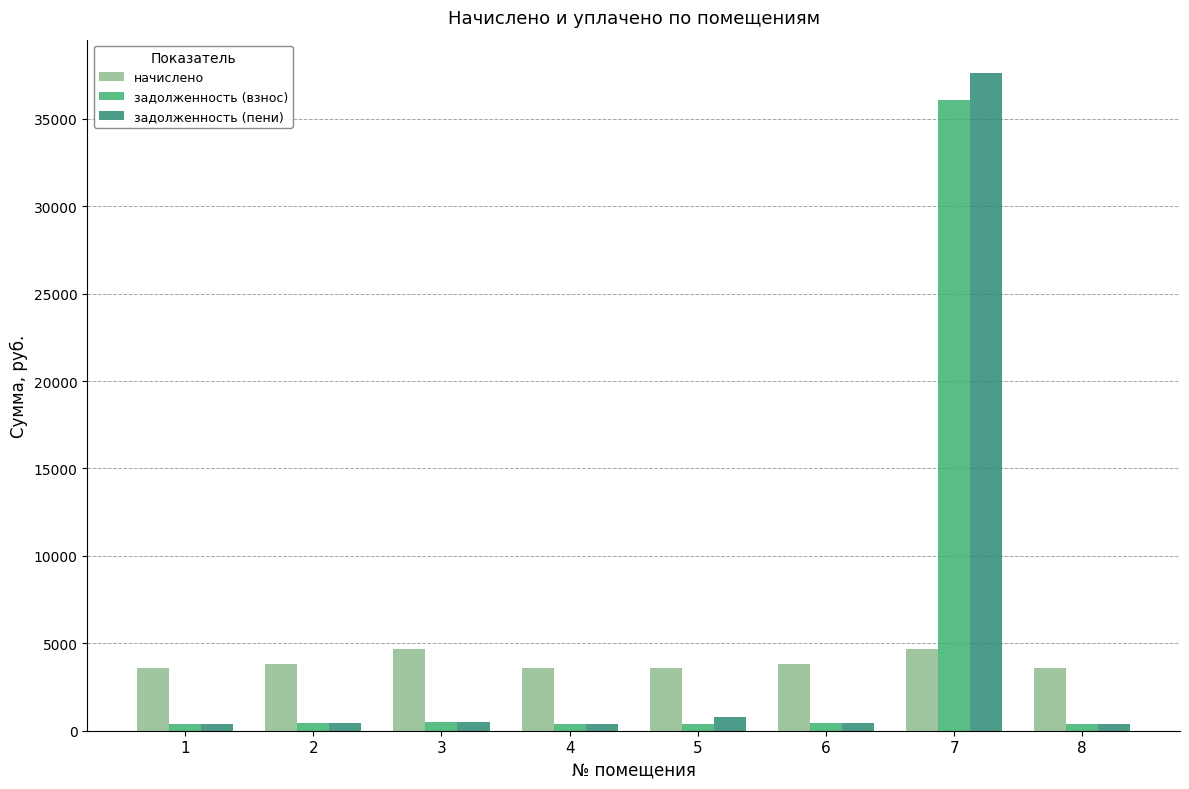

The value of начислено at 6 is 3795.2. True or false?

True